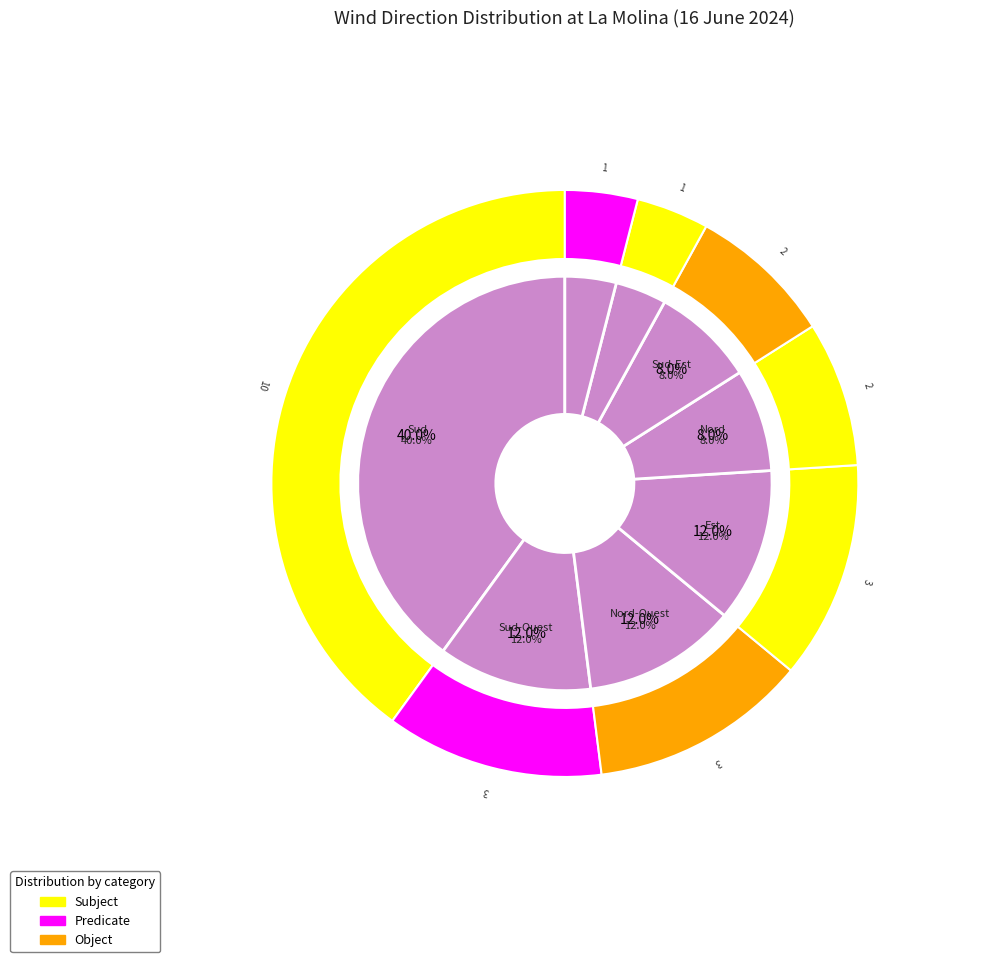

What is the largest slice in the pie chart?

Sud